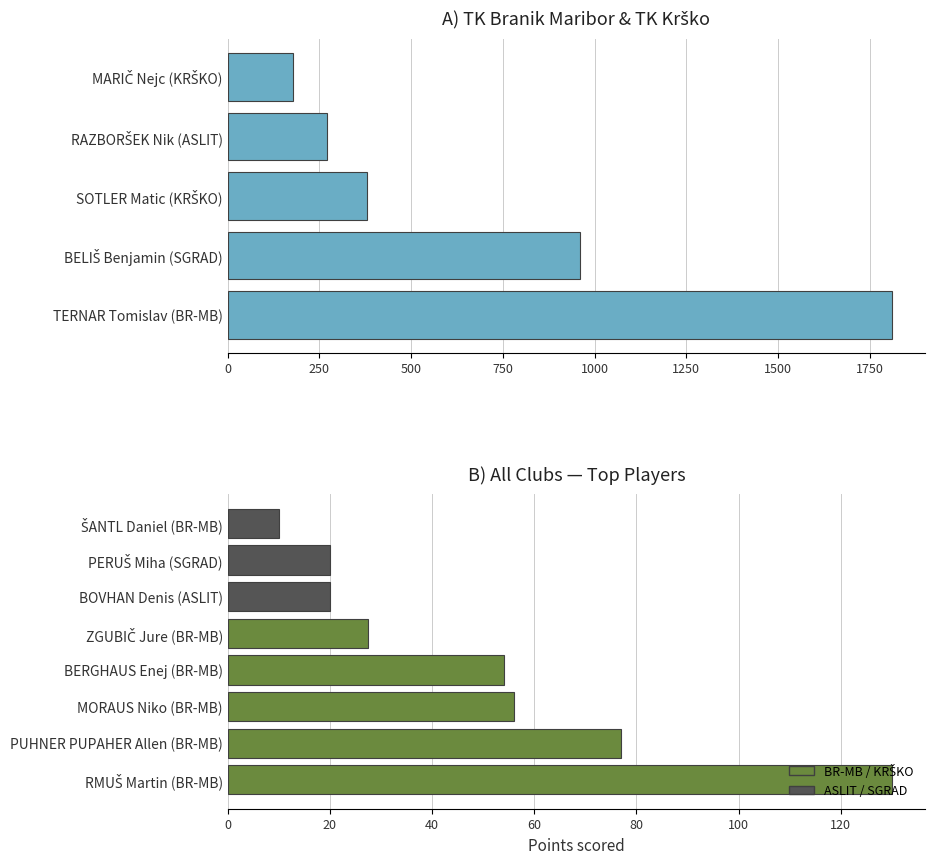

What is the difference between the maximum and minimum values?

120.0